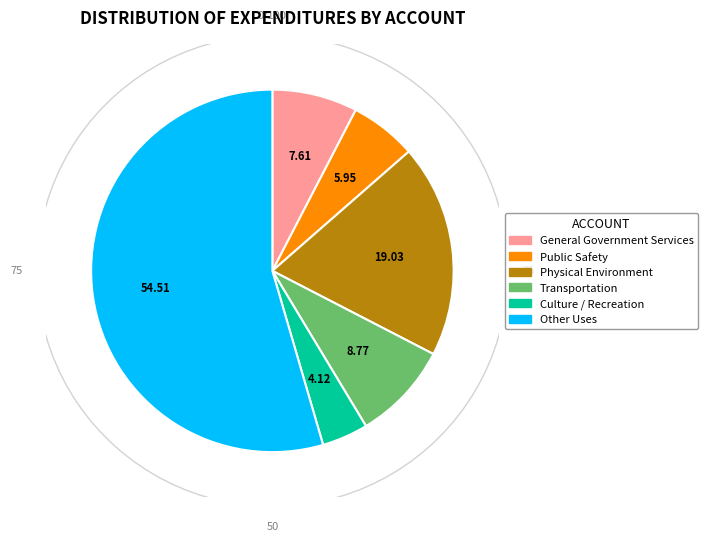

Does Other Uses account for over 50% of the chart?

Yes